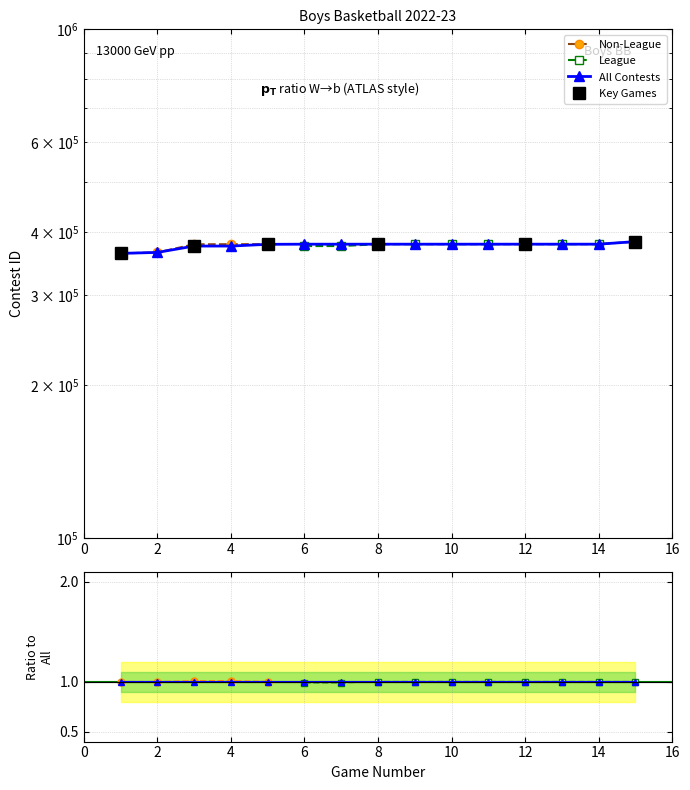

True or false: there are more than 0 points higher than both neighbors.

False